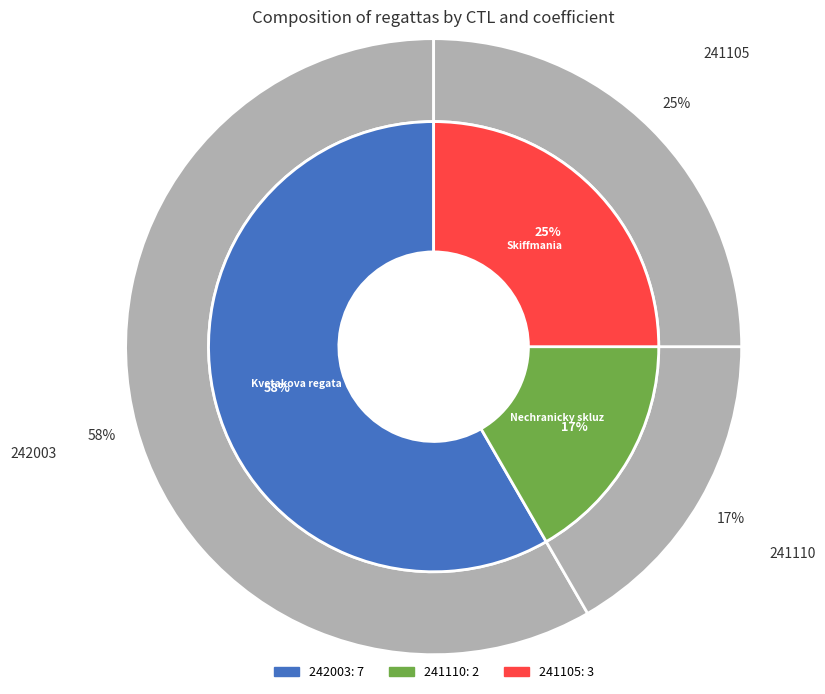

To the nearest percent, what percentage of the pie is 241105?

25%